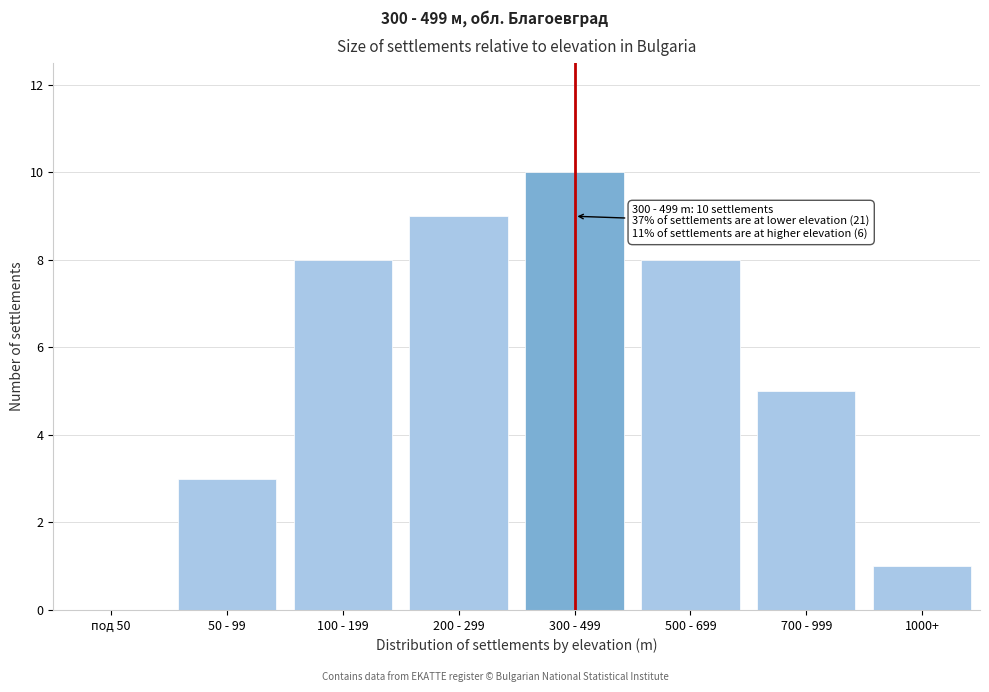

Reading right to left, list all the values displayed in this chart.

1000+=1	700 - 999=5	500 - 699=8	300 - 499=10	200 - 299=9	100 - 199=8	50 - 99=3	под 50=0